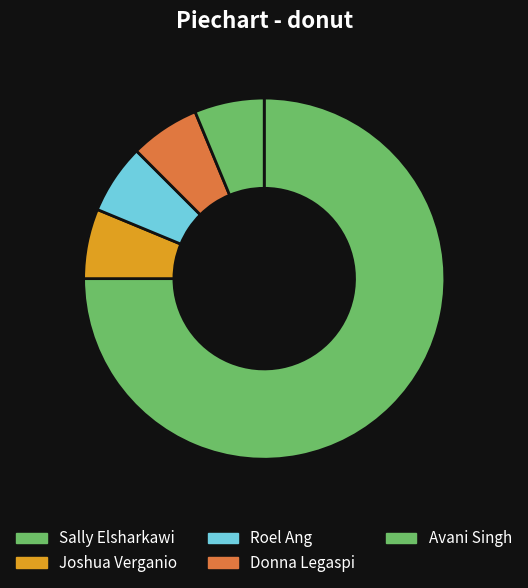

What percentage is NOT represented by Joshua Verganio?

93.8%